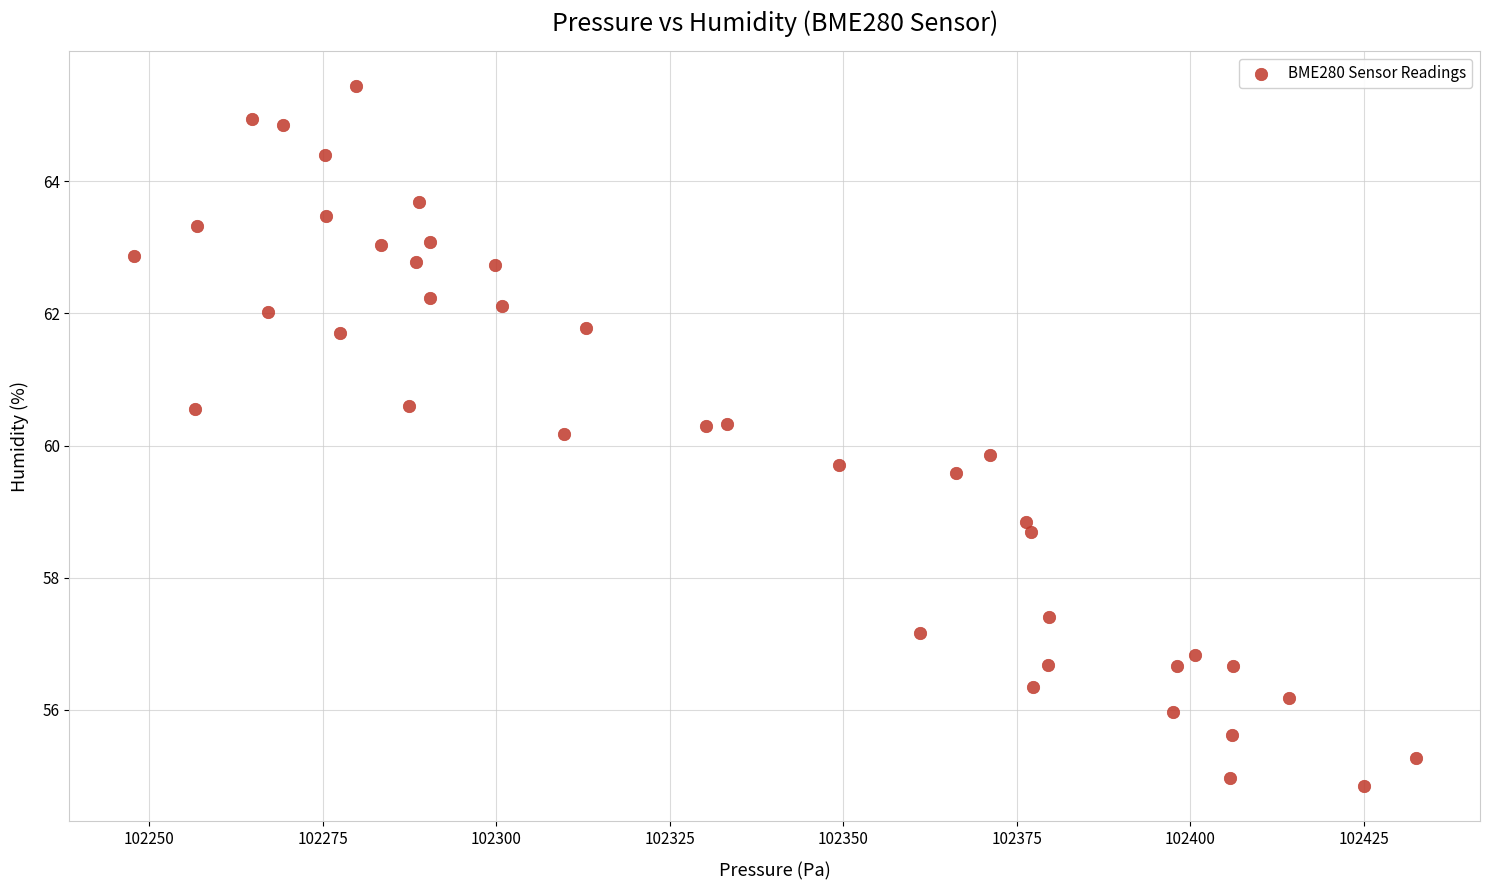

What is the range of Y values (max minus min)?

10.6